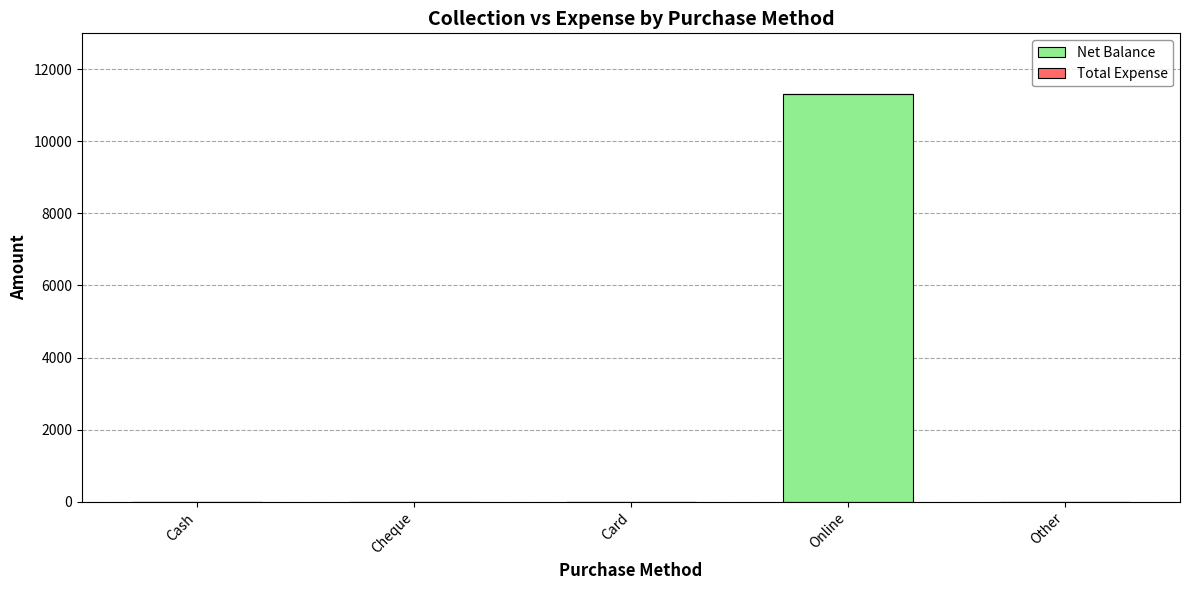

Which category has the highest value across all series?

Online